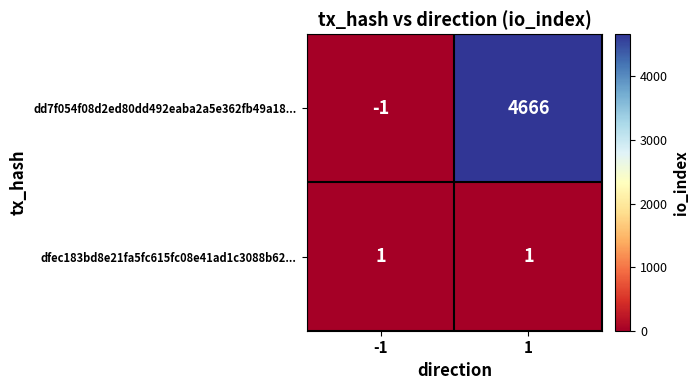

What is the smallest value displayed?

-1